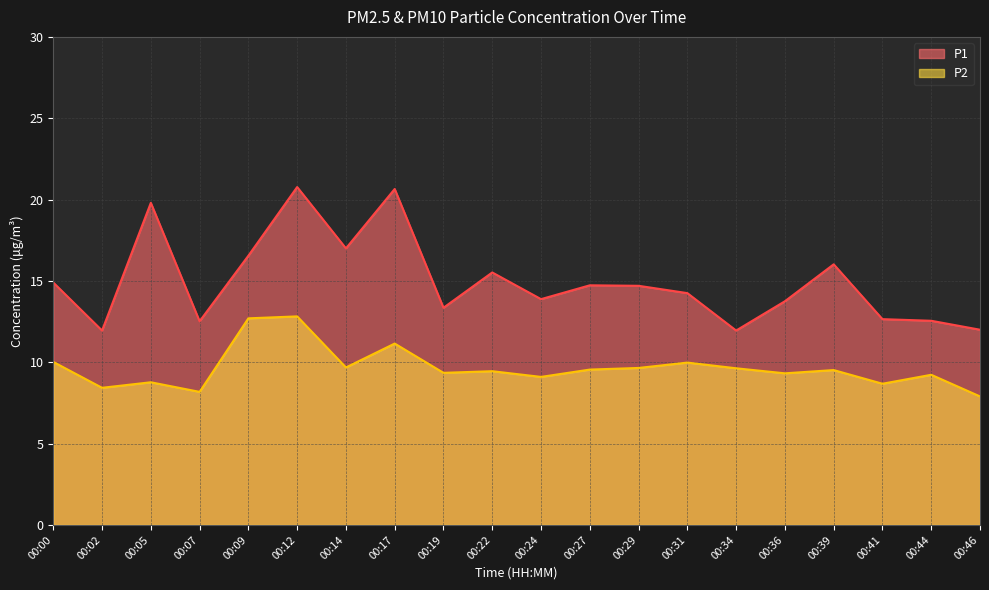

True or false: P1 and P2 intersect in this chart.

False